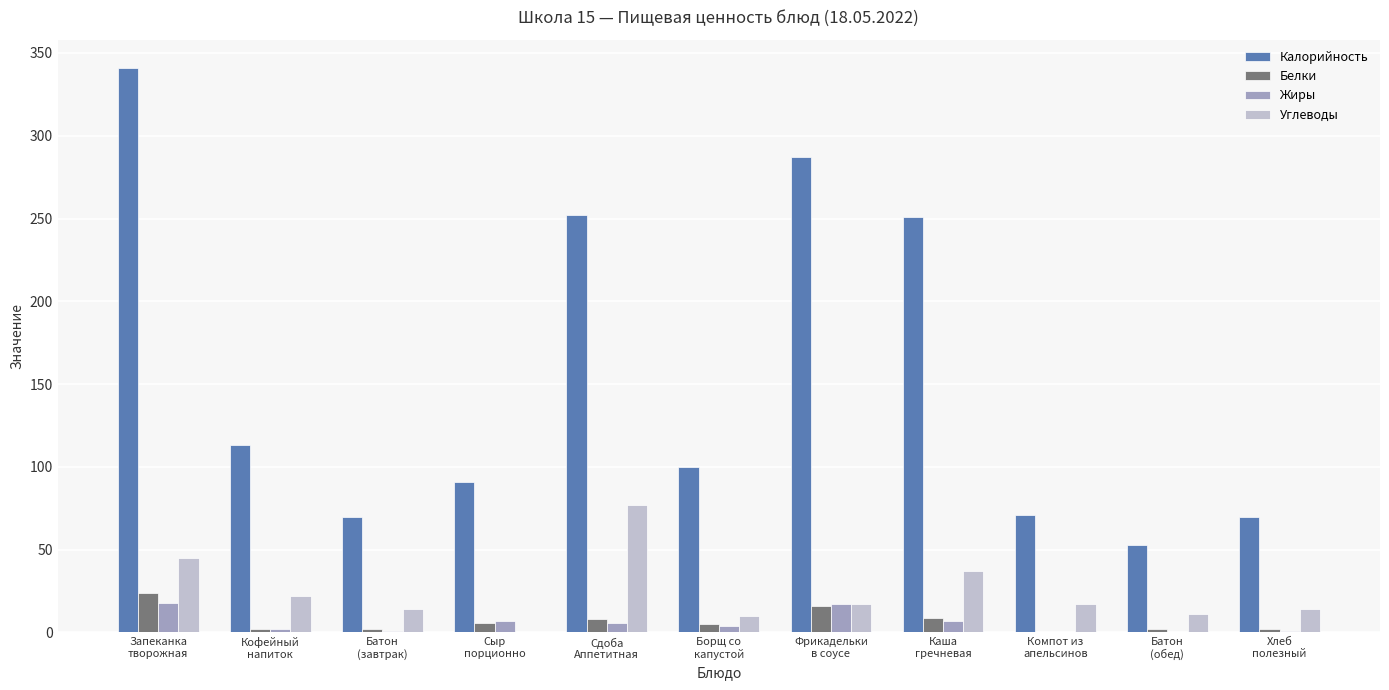

At which category is the sum across all series the highest?

Запеканка
творожная